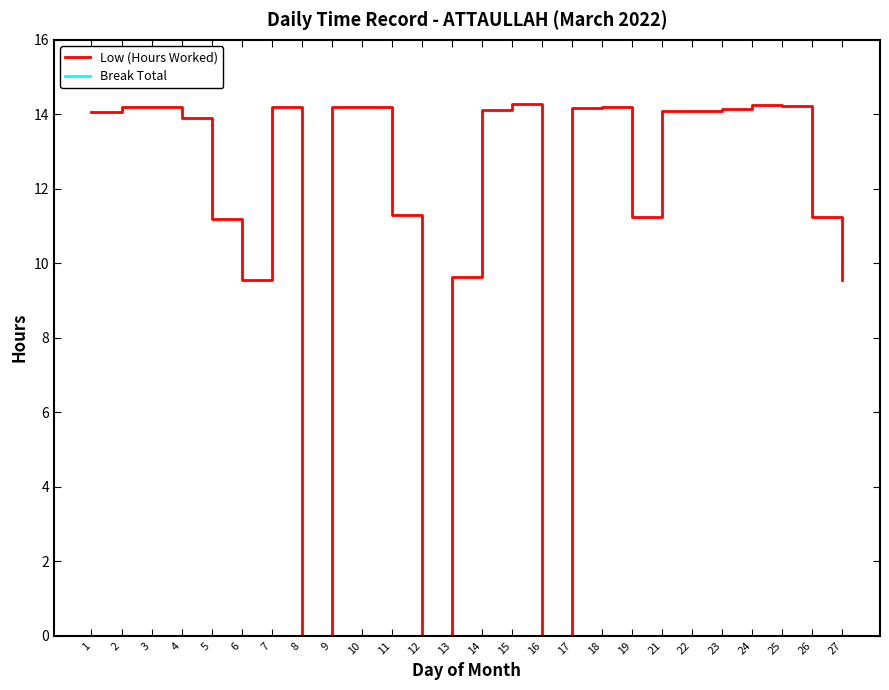

What is the maximum value for Low (Hours Worked)?

14.3